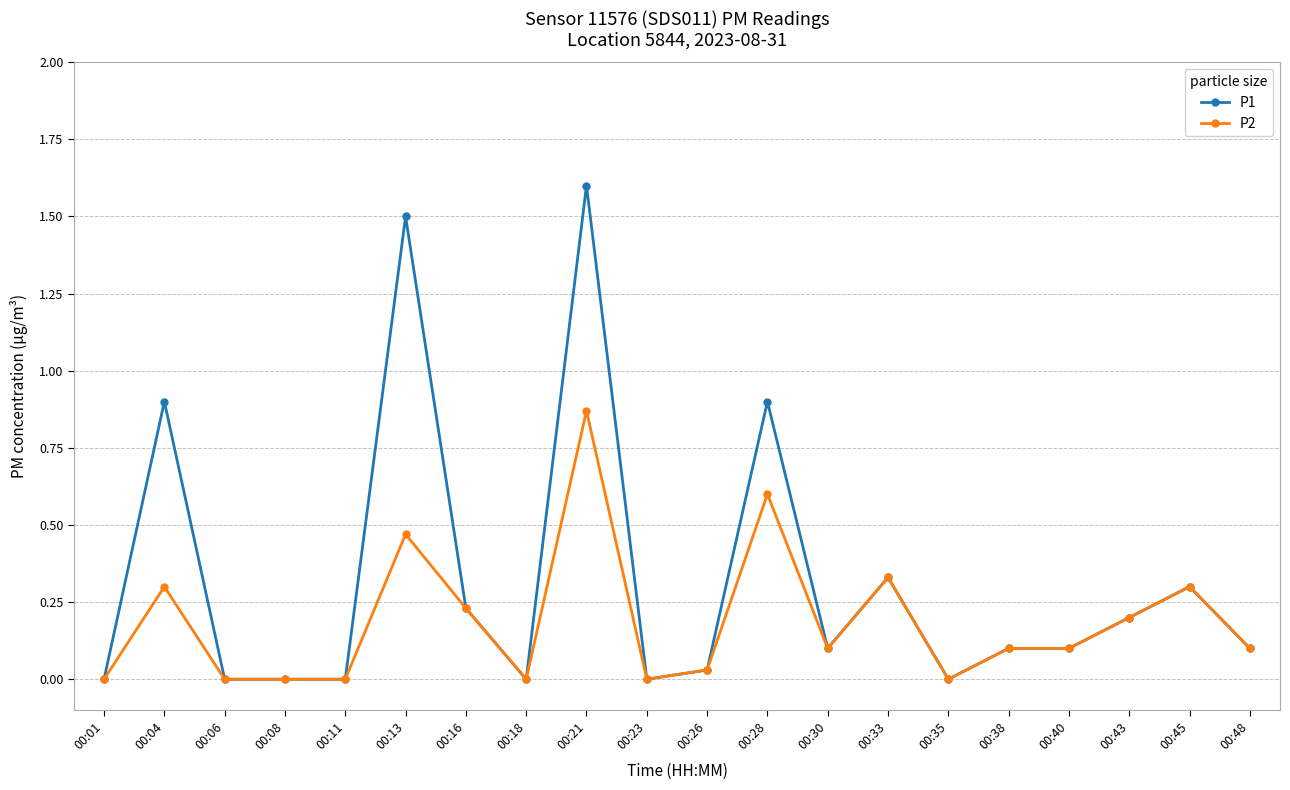

Where is the first local maximum for P1?

00:04